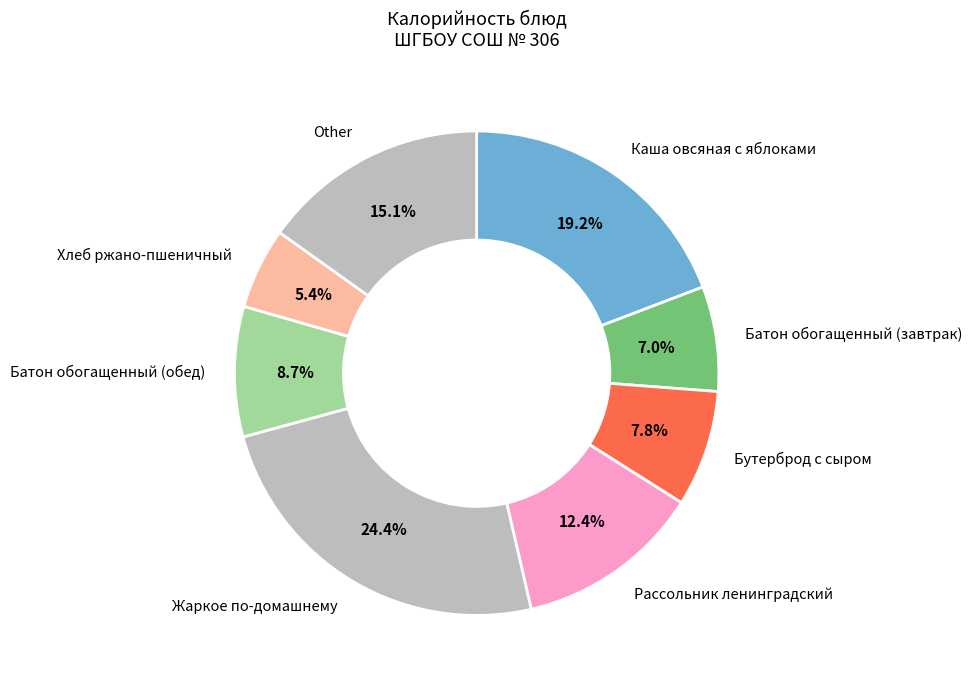

Is it true that Рассольник ленинградский is 12% of the pie?

True